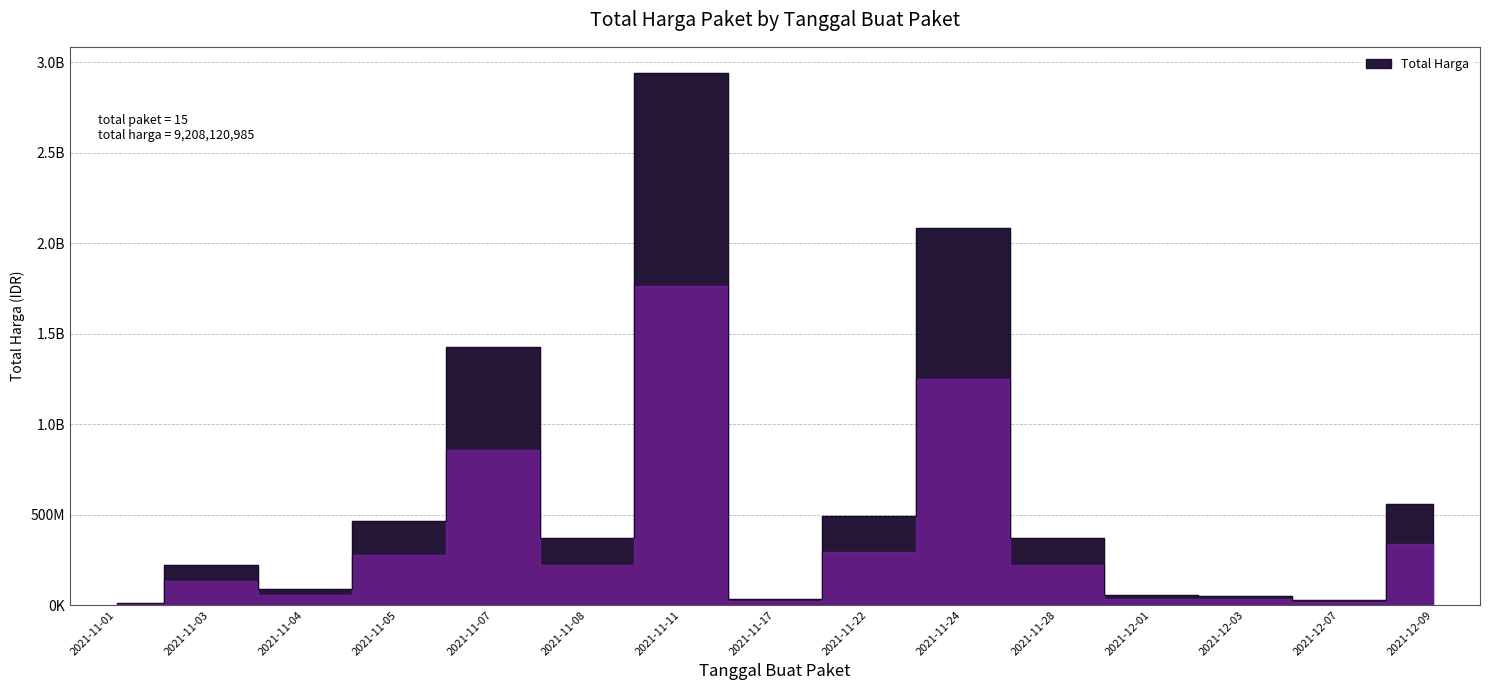

Reading left to right, what are all the values shown in this chart?

2021-11-01=12787500	2021-11-03=223363270	2021-11-04=90672075	2021-11-05=464002100	2021-11-07=1425867900	2021-11-08=370566000	2021-11-11=2939562240	2021-11-17=34292000	2021-11-22=493000000	2021-11-24=2085467100	2021-11-28=373404000	2021-12-01=56152800	2021-12-03=51601000	2021-12-07=27412000	2021-12-09=559971000